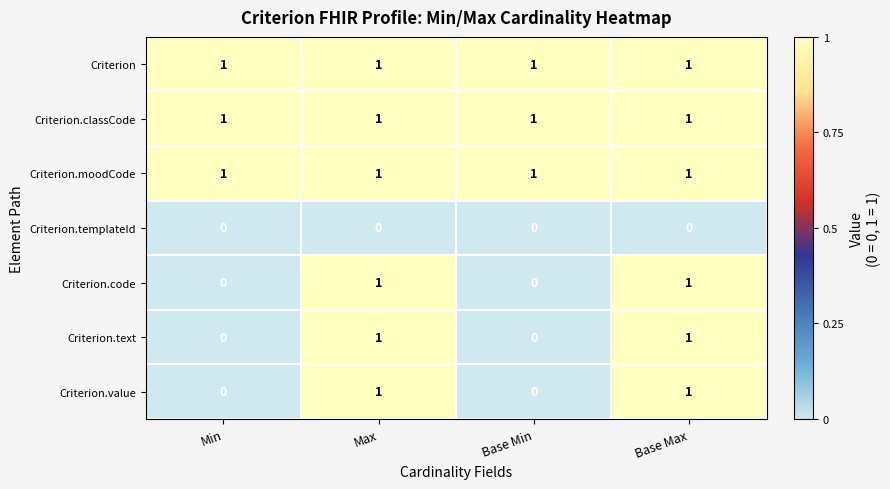

At how many categories does at least one series exceed 0?

4